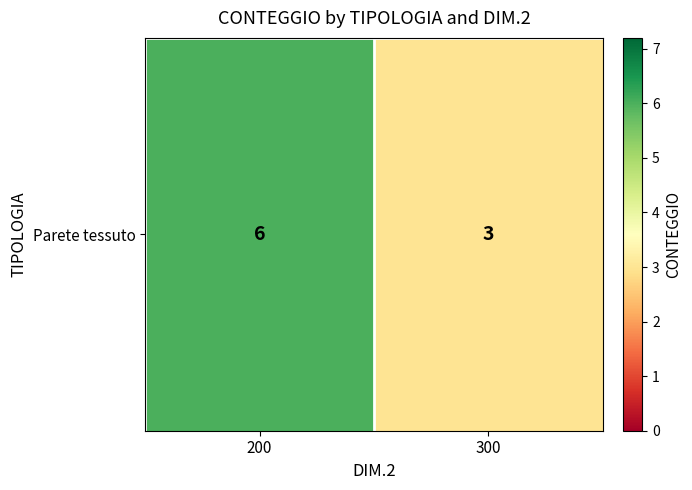

Which category has the lowest value across all series?

300